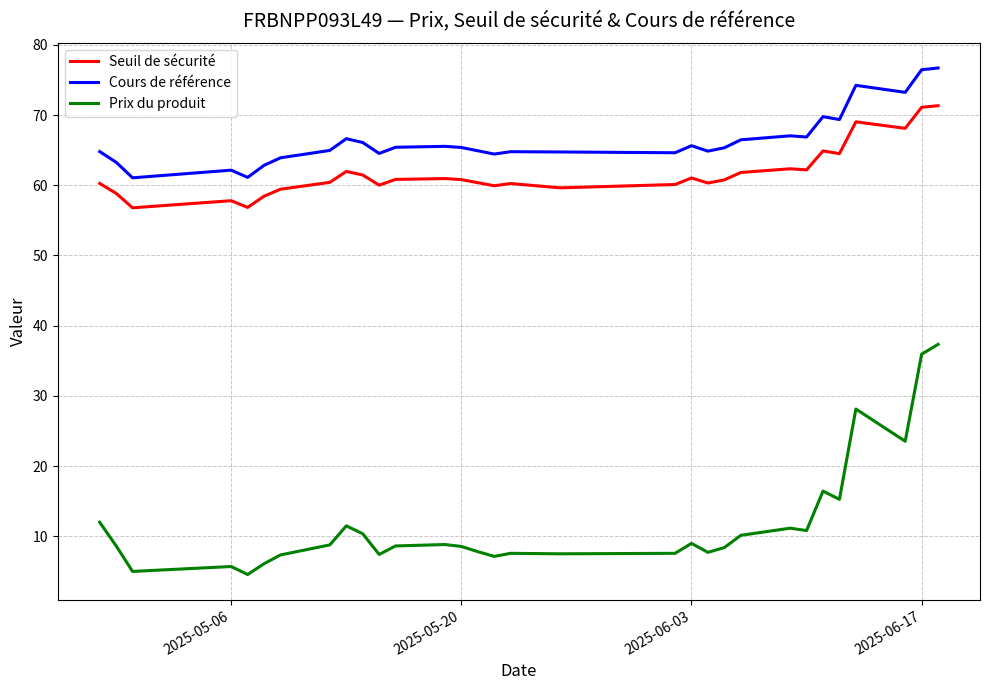

Which series has the largest range (max minus min)?

Prix du produit